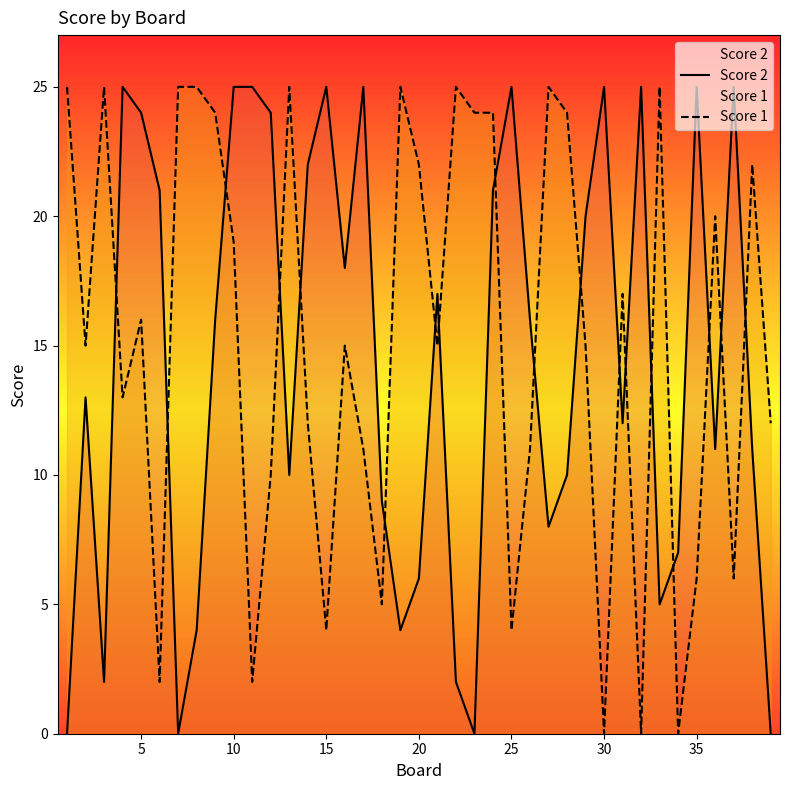

What is the maximum value for Score 1?

25